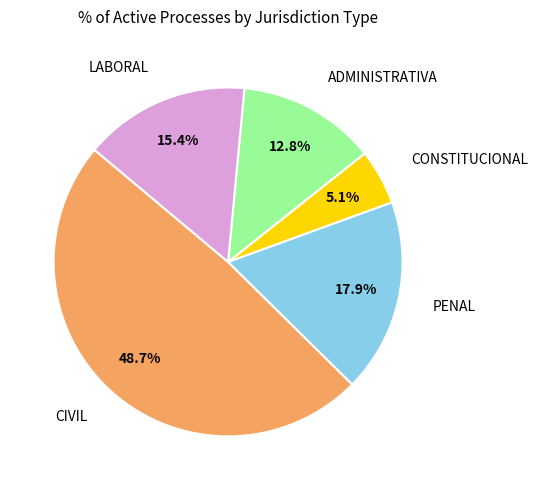

Is there a majority slice in this chart?

No